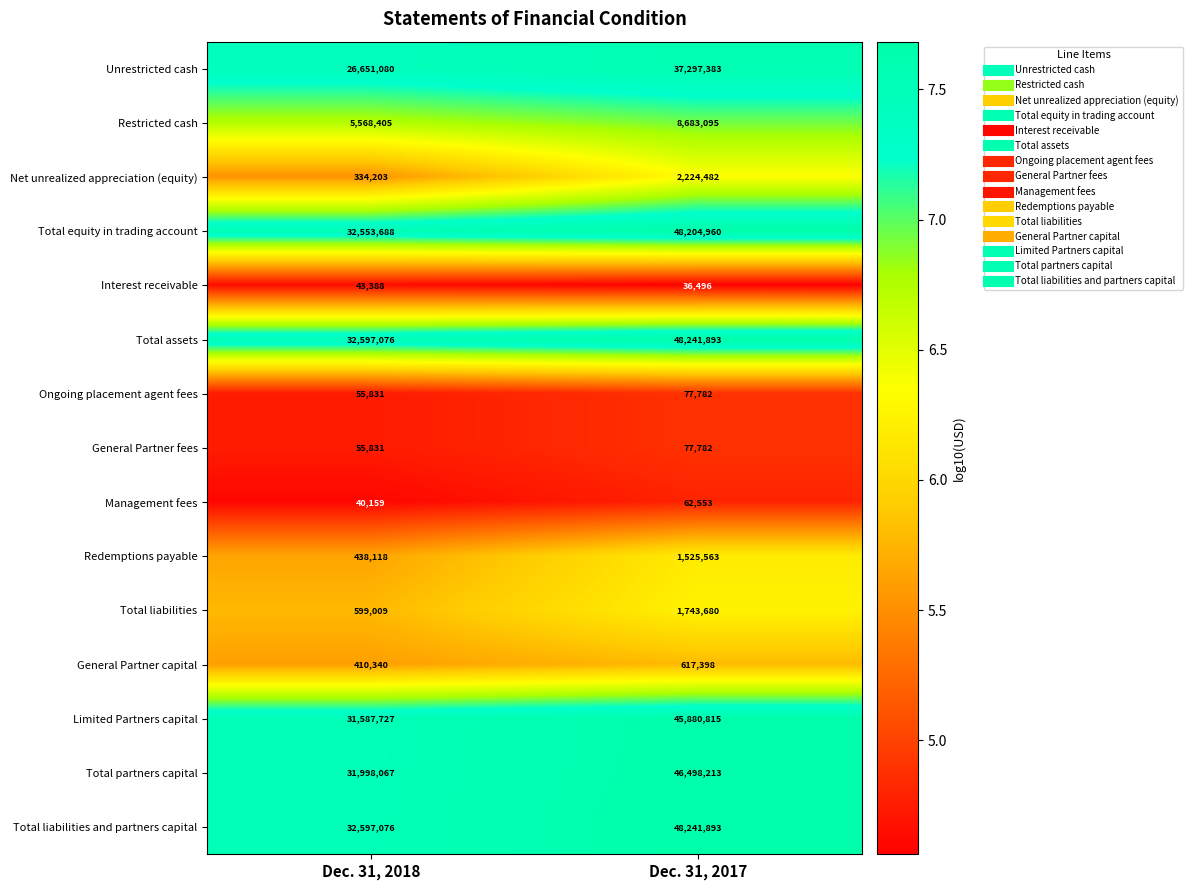

Rank the categories by Unrestricted cash value from highest to lowest.

Dec. 31, 2017, Dec. 31, 2018